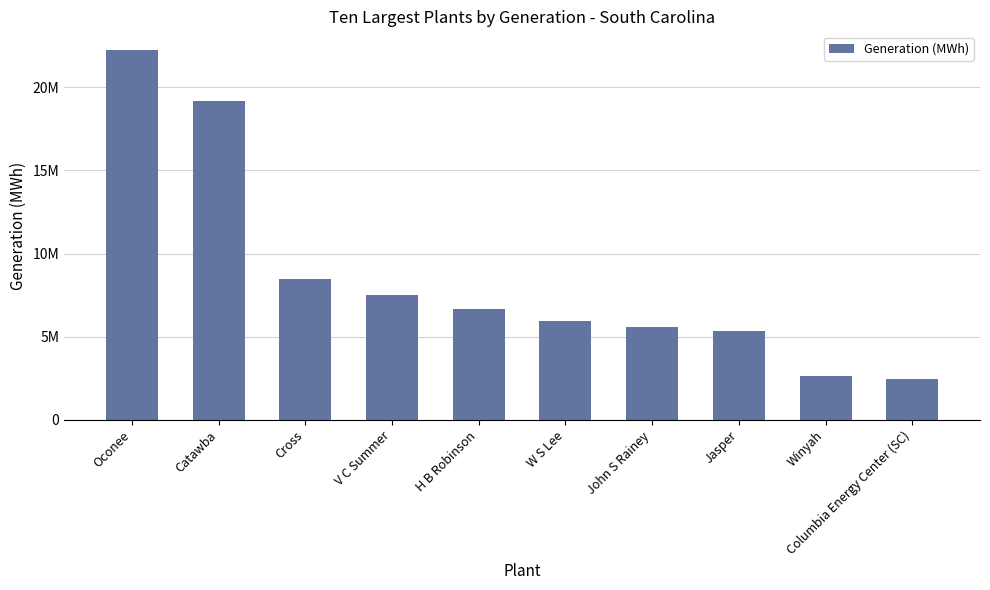

What is the greatest value displayed?

22246735